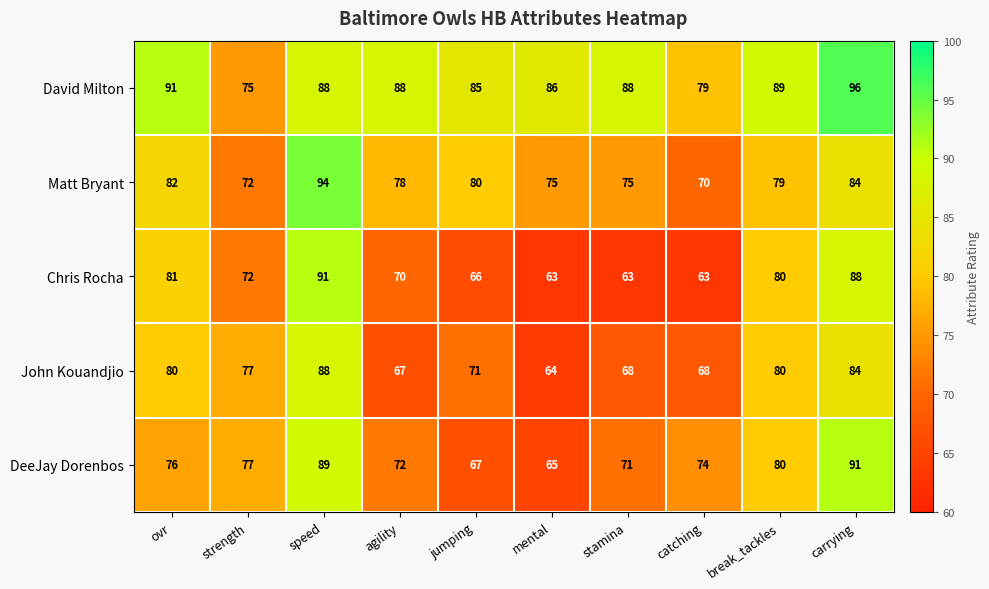

The John Kouandjio series shows 80 at break_tackles. True or false?

True